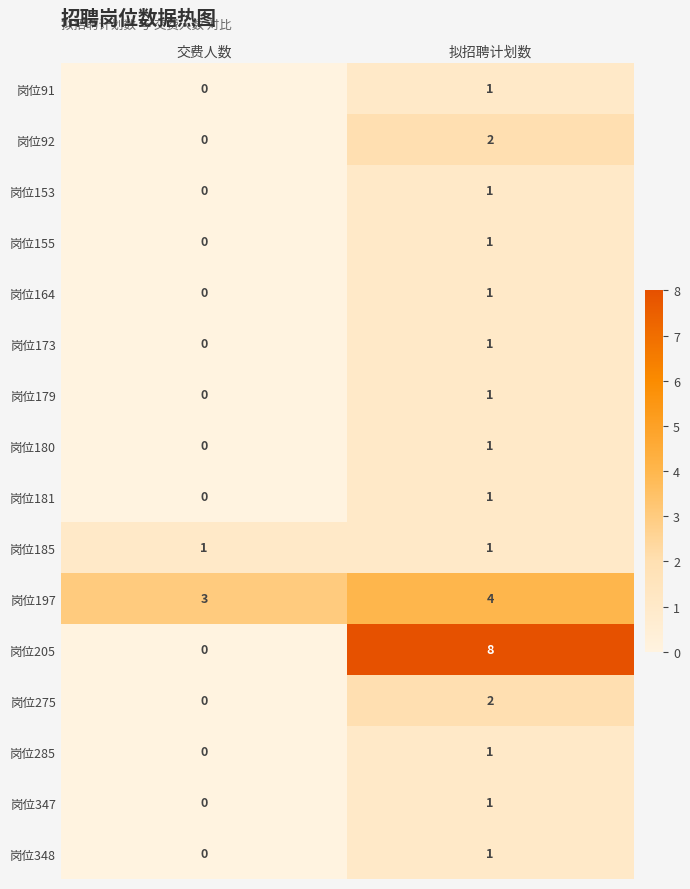

At which category is the sum across all series the highest?

拟招聘计划数